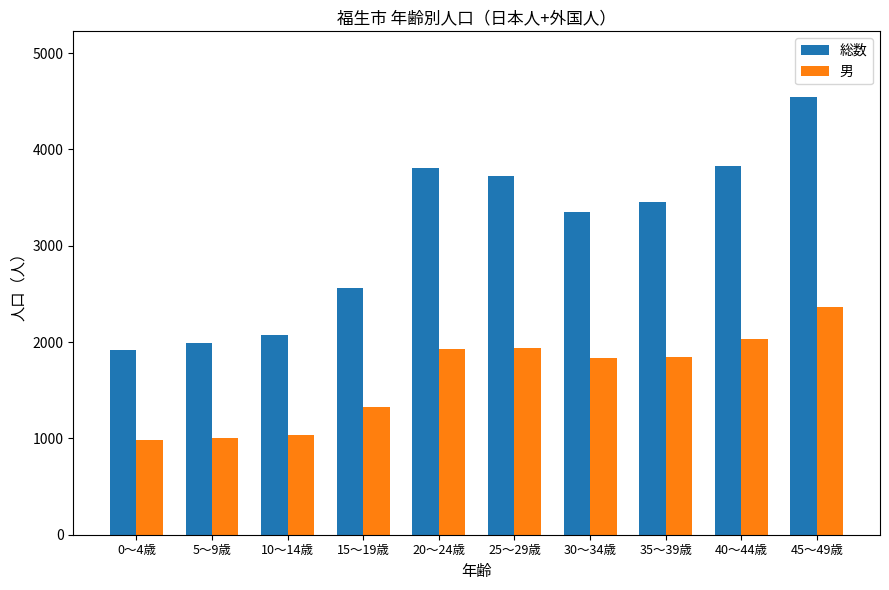

Is the value of 男 at 5～9歳 greater than the value of 総数 at 5～9歳?

No